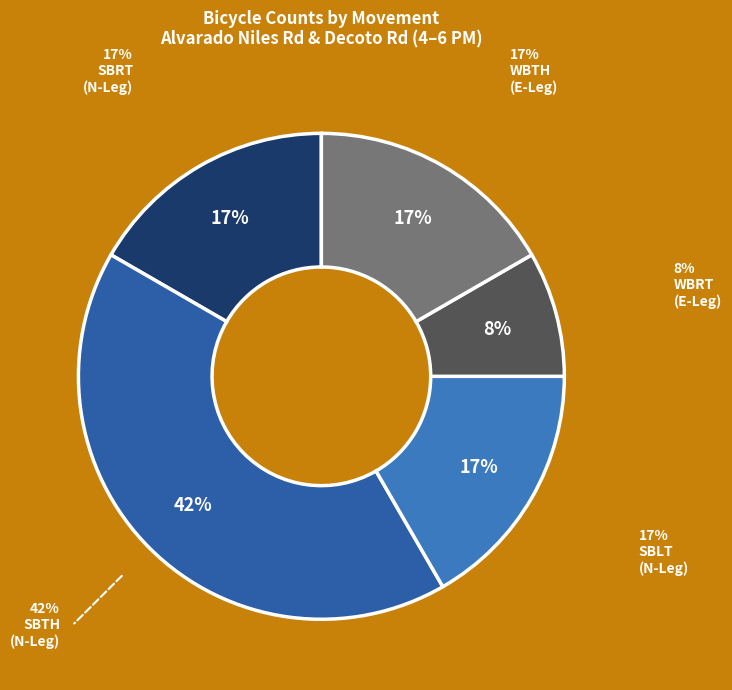

To the nearest percent, what is the average slice percentage?

20%